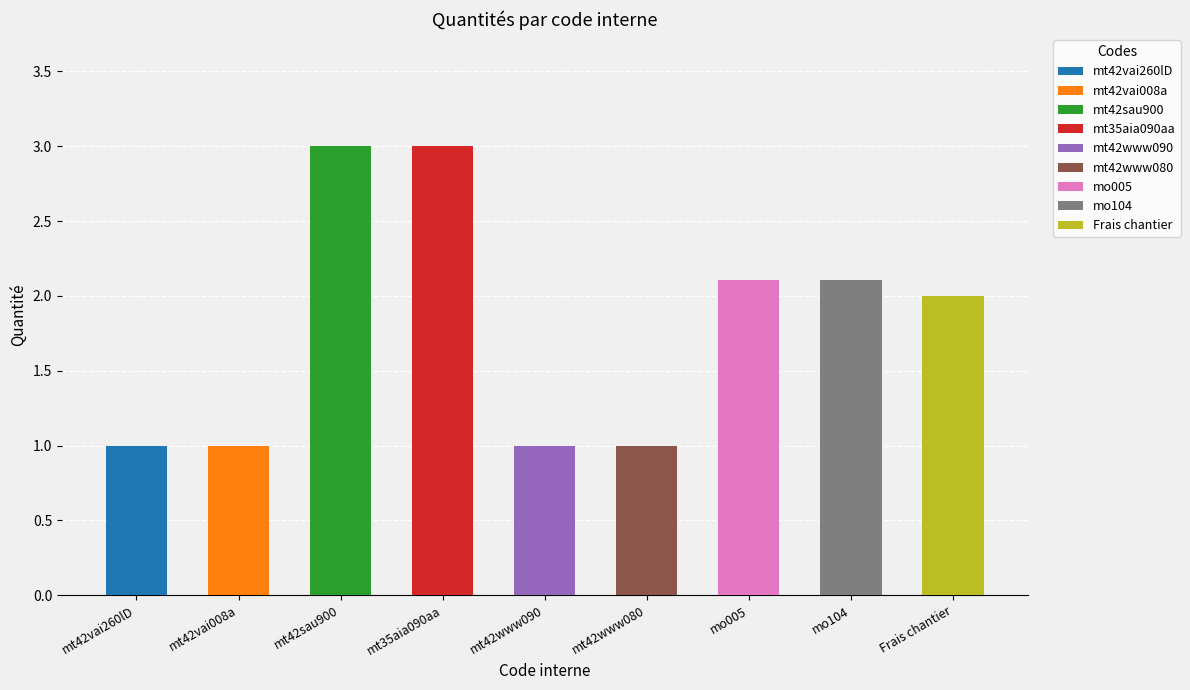

What is the value of the 2nd bar from the left?

1.0